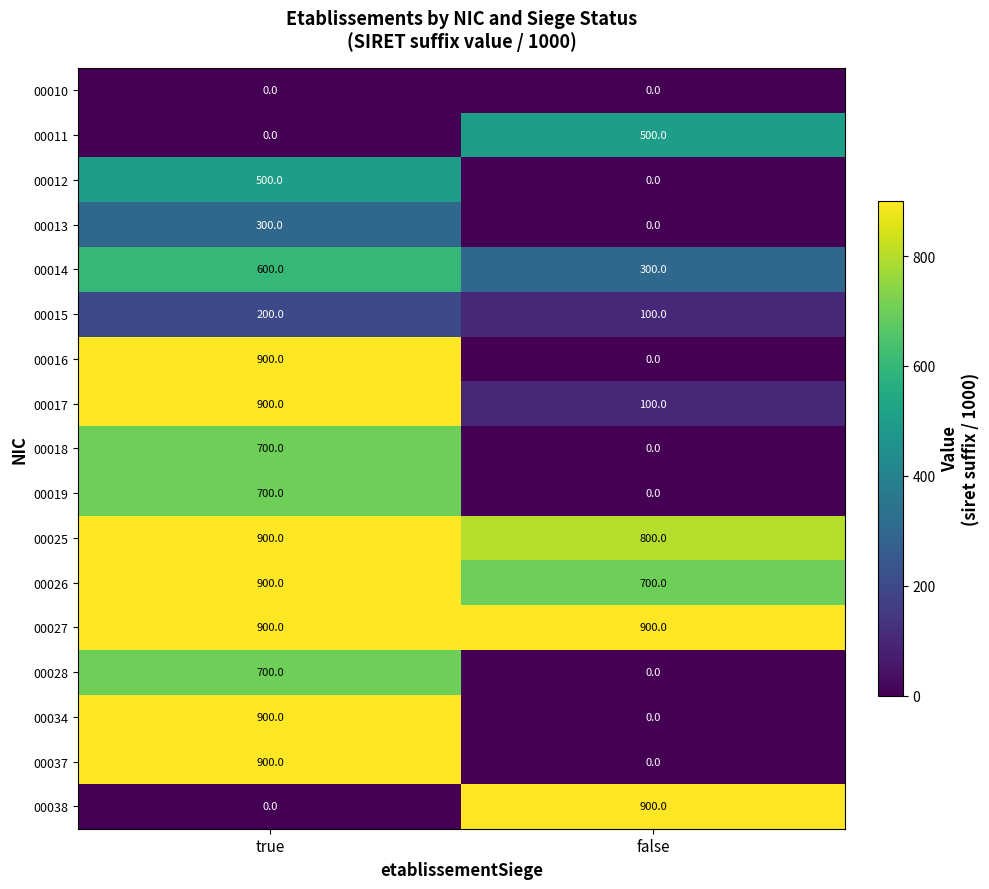

List the labels in order of 00037 value, largest first.

true, false